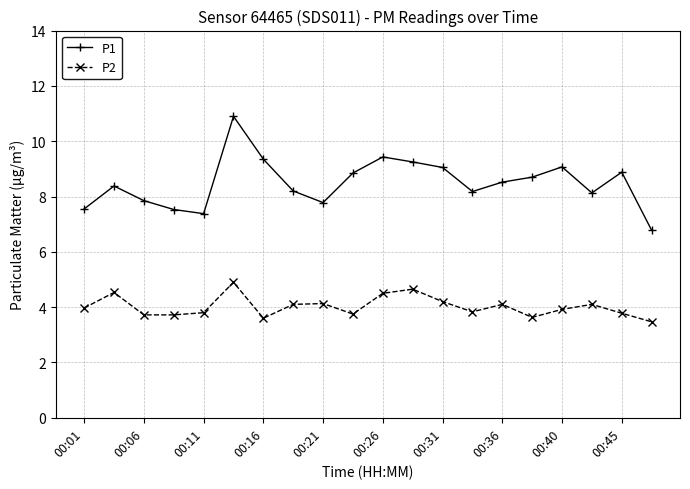

What is the average value of the P1 series?

8.5